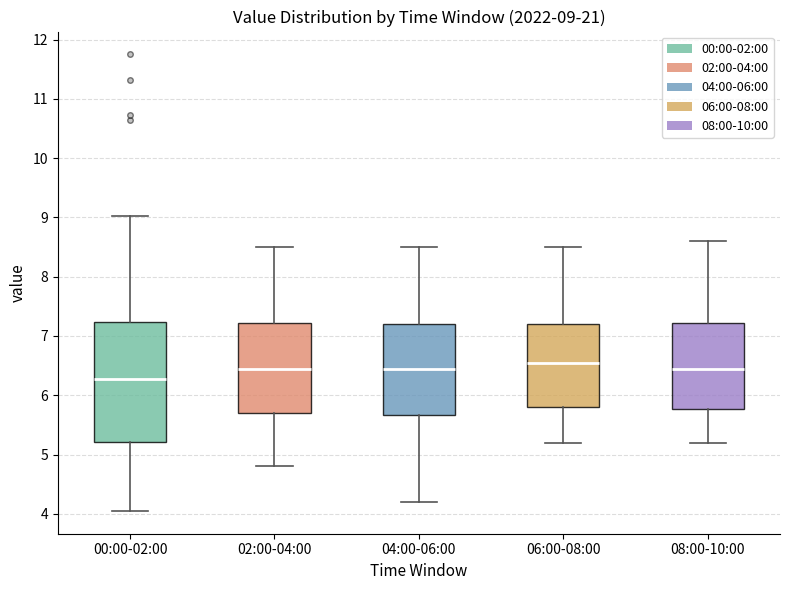

Which box has the lowest median line?

00:00-02:00